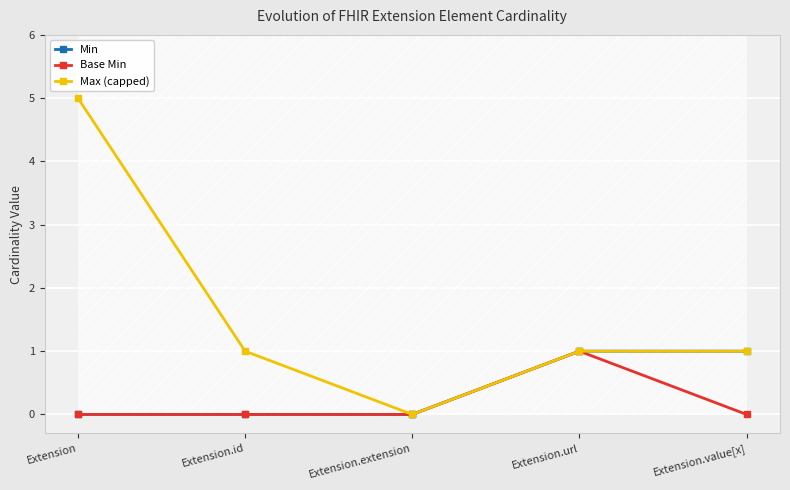

How many positive values does the Max (capped) series have?

4